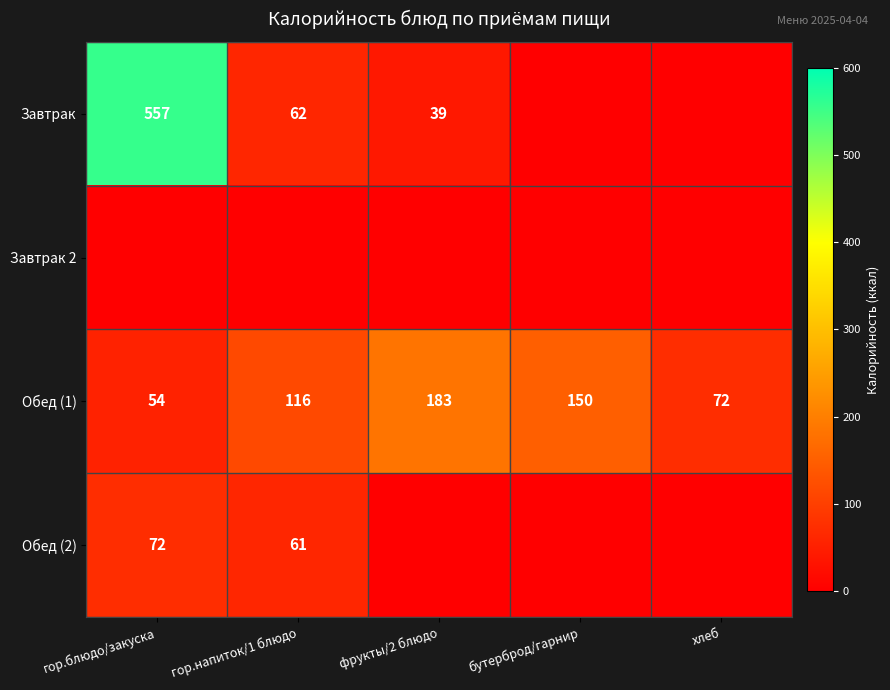

What is the average value of the Обед (1) series?

115